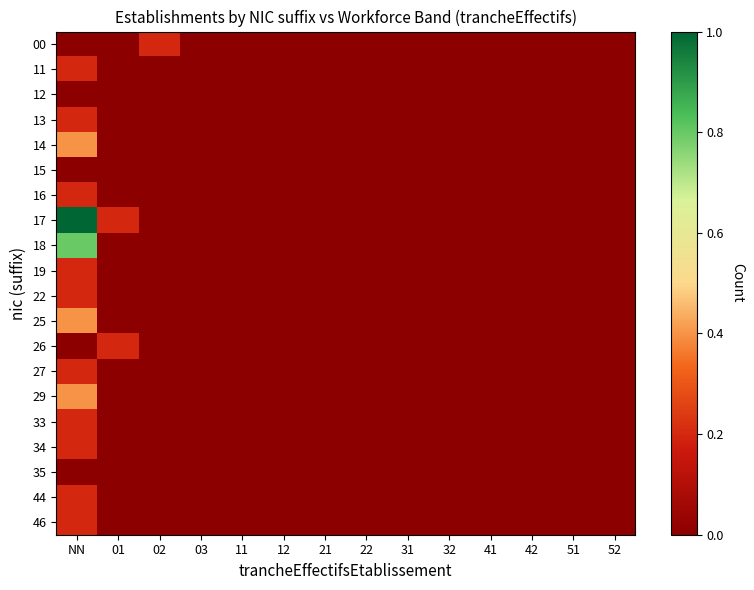

Rank the series by their maximum value, from highest to lowest.

17, 18, 14, 25, 29, 00, 11, 13, 16, 19, 22, 26, 27, 33, 34, 44, 46, 12, 15, 35